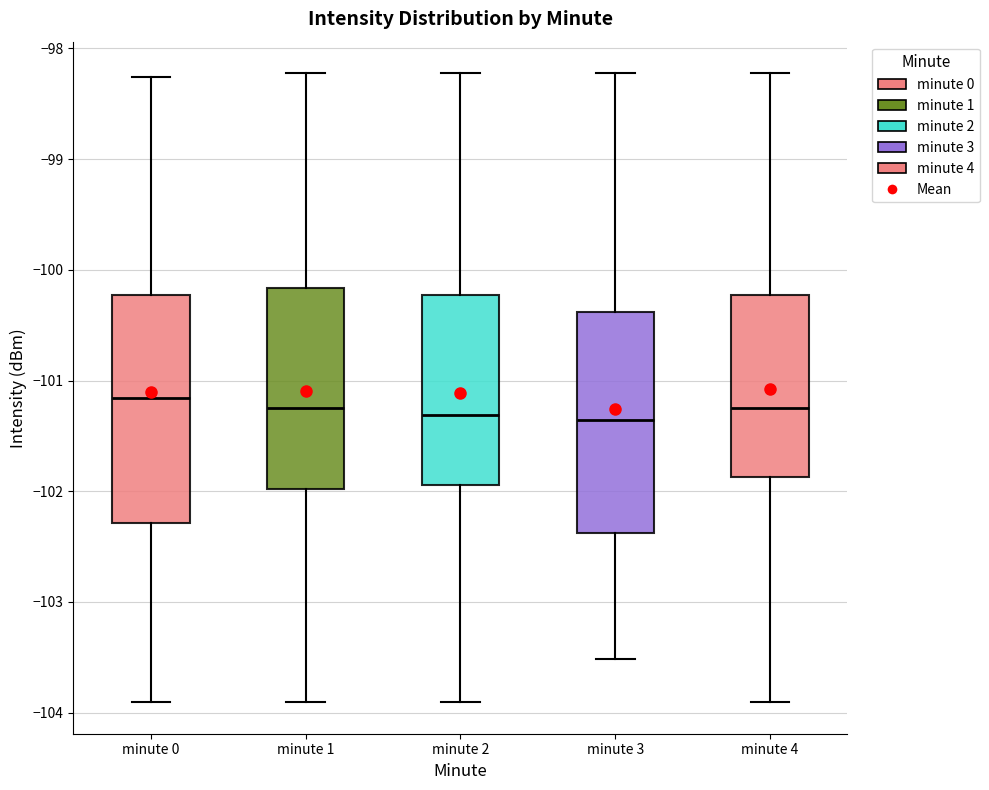

Reading left to right, transcribe this box plot: for each box, give where its median line is, the range the box spans, and where its two whiskers end, as read against the y-axis. The values are not printed on the chart, so give them approximately, as read against the axis.

minute 0: median -101.2, box -102.3 to -100.2, whiskers -103.9 to -98.3
minute 1: median -101.3, box -102.0 to -100.2, whiskers -103.9 to -98.2
minute 2: median -101.3, box -101.9 to -100.2, whiskers -103.9 to -98.2
minute 3: median -101.4, box -102.4 to -100.4, whiskers -103.5 to -98.2
minute 4: median -101.3, box -101.9 to -100.2, whiskers -103.9 to -98.2